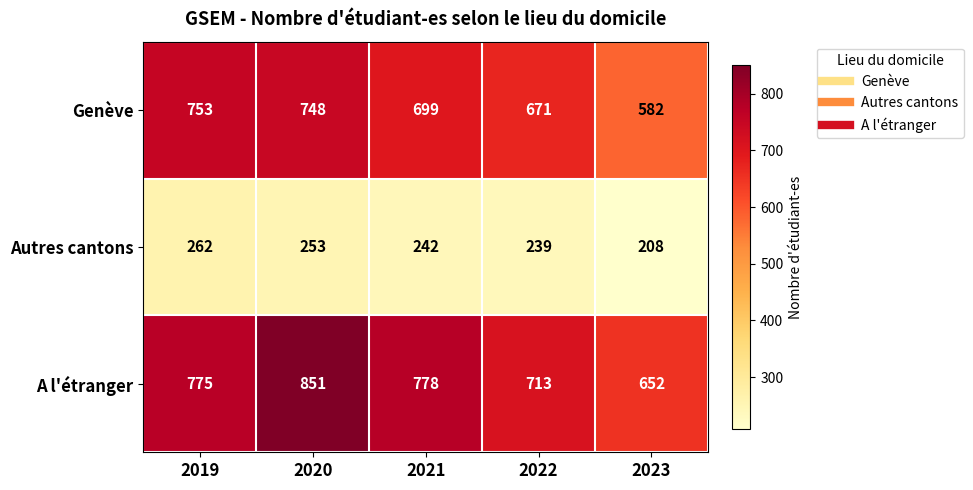

Which series has the widest spread of values?

A l'étranger